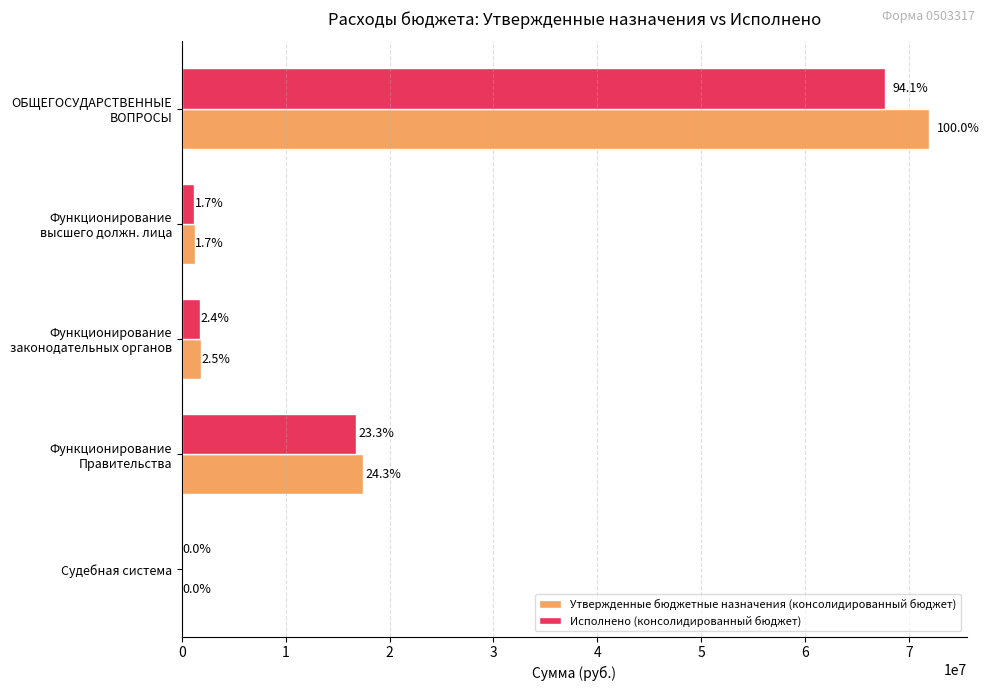

What are all the series names shown in the legend?

Утвержденные бюджетные назначения (консолидированный бюджет), Исполнено (консолидированный бюджет)